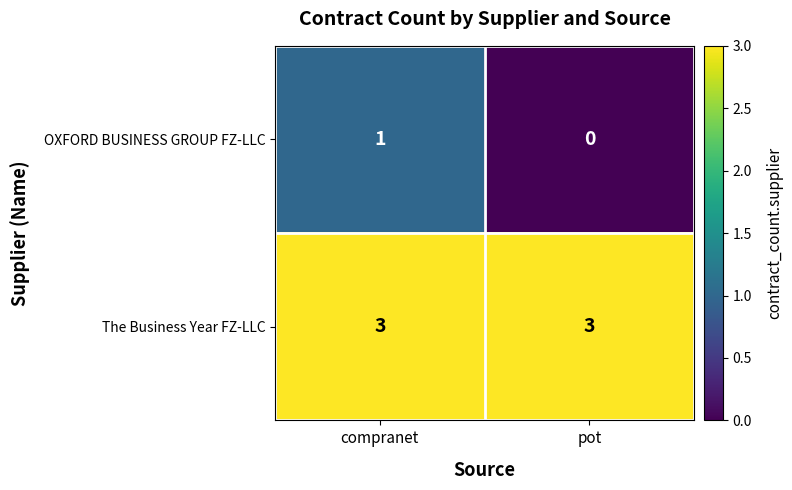

List the series in order of their overall mean, lowest first.

OXFORD BUSINESS GROUP FZ-LLC, The Business Year FZ-LLC